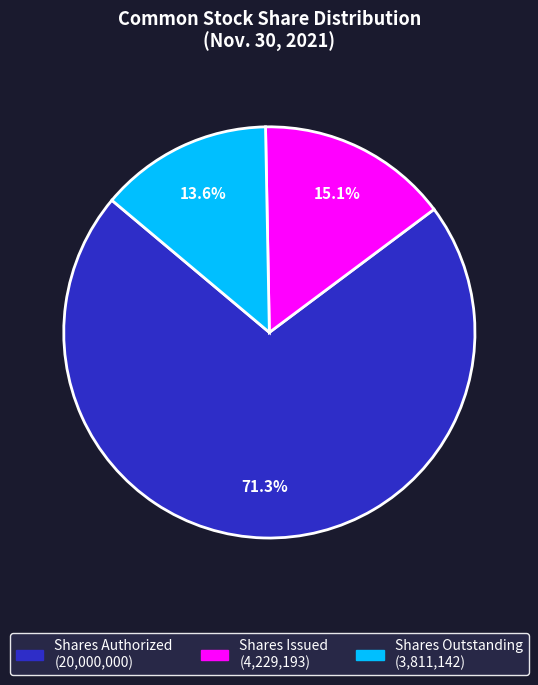

How many slices are in this pie chart?

3